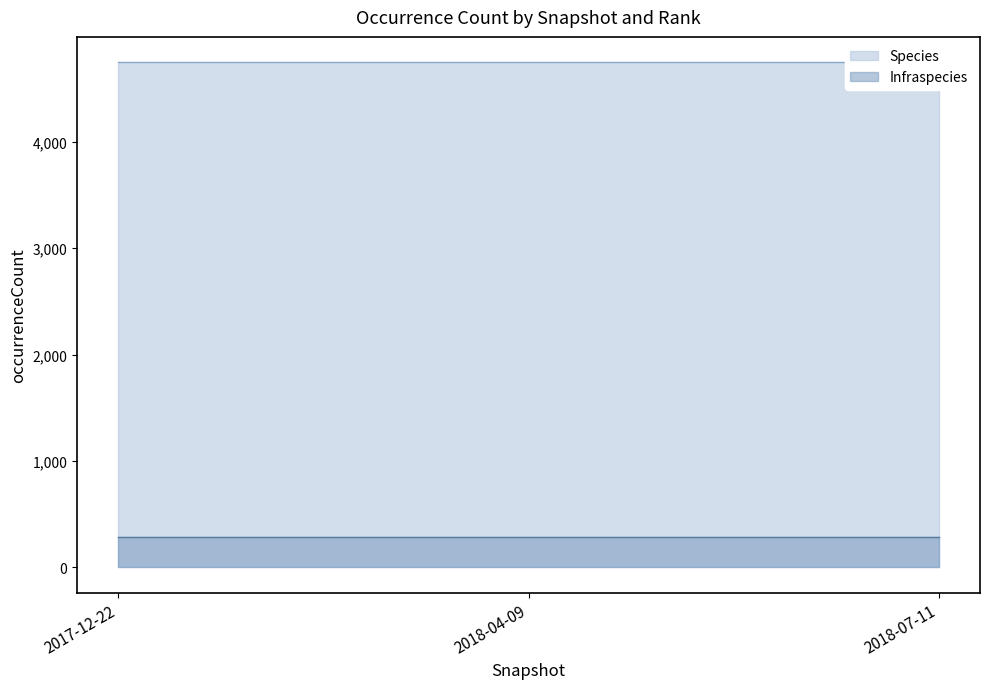

What is the value of the Species point at the 2nd from the left?

4747